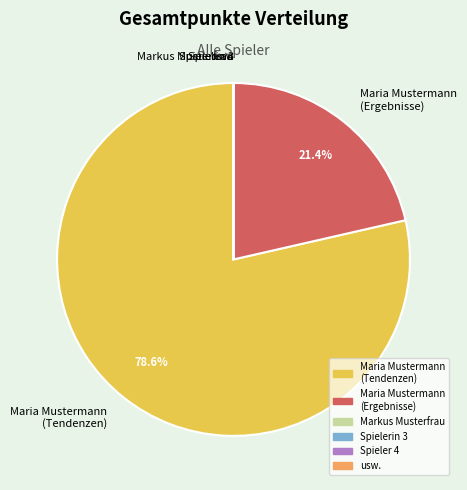

What is the largest slice in the pie chart?

Maria Mustermann (Tendenzen)